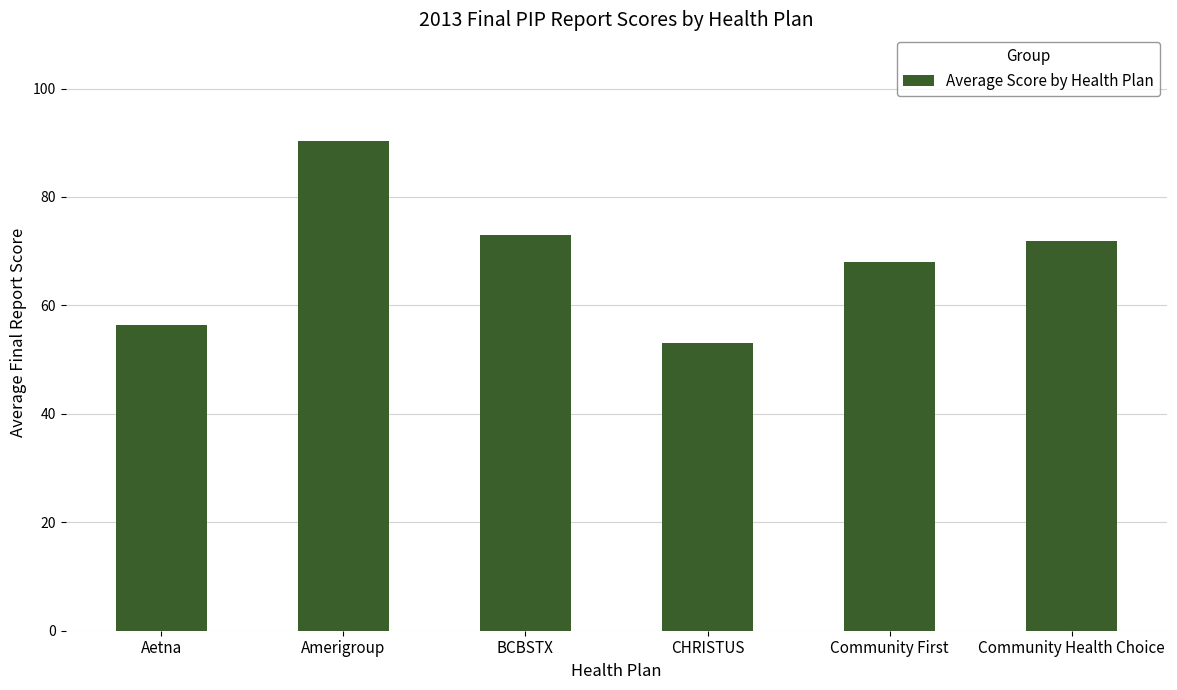

Between BCBSTX and Community Health Choice, which is larger?

BCBSTX